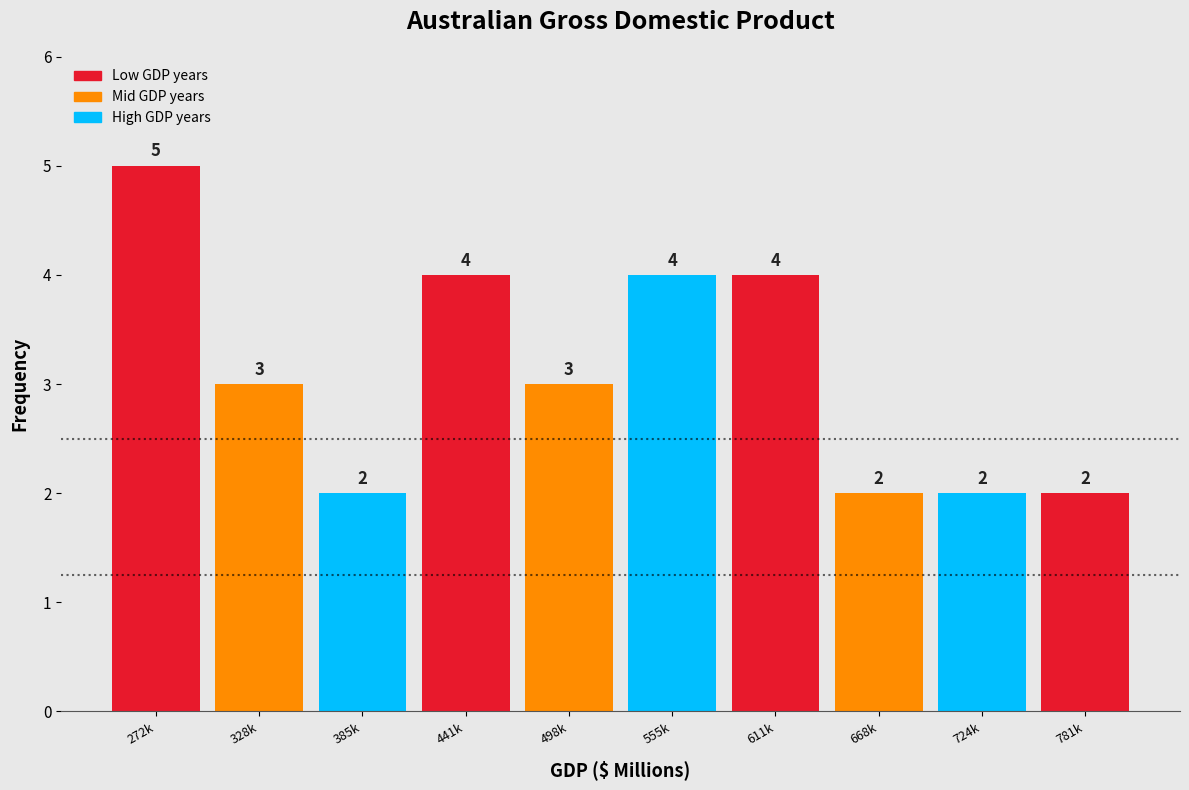

Reading right to left, list all the values displayed in this chart.

781k=2	724k=2	668k=2	611k=4	555k=4	498k=3	441k=4	385k=2	328k=3	272k=5